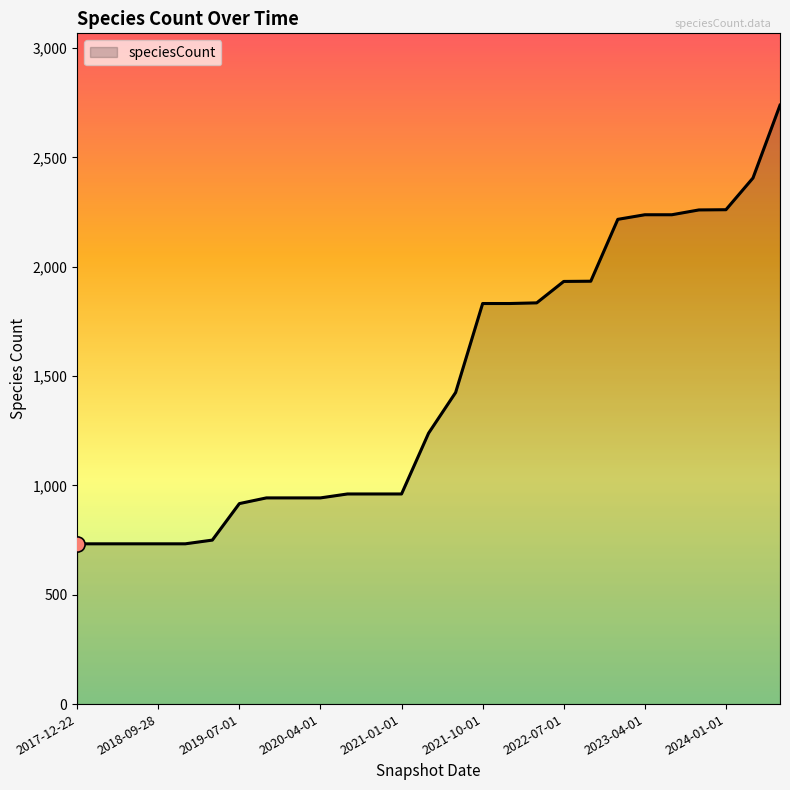

What is the difference between the maximum and minimum values?

2006